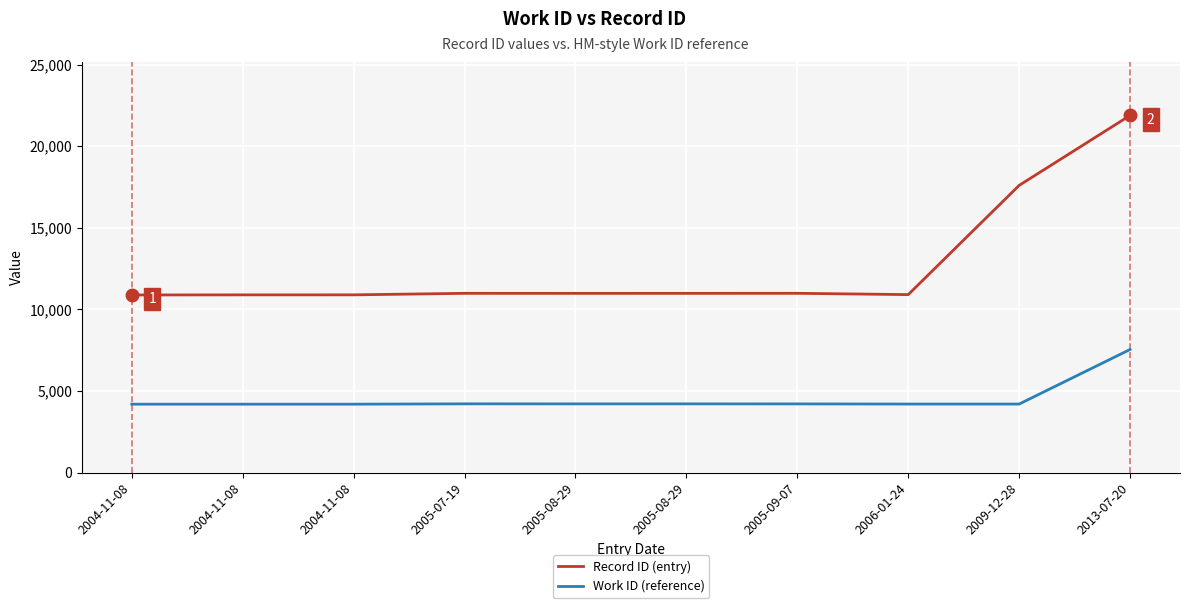

What is the total value across all series at 2005-09-07?

15208